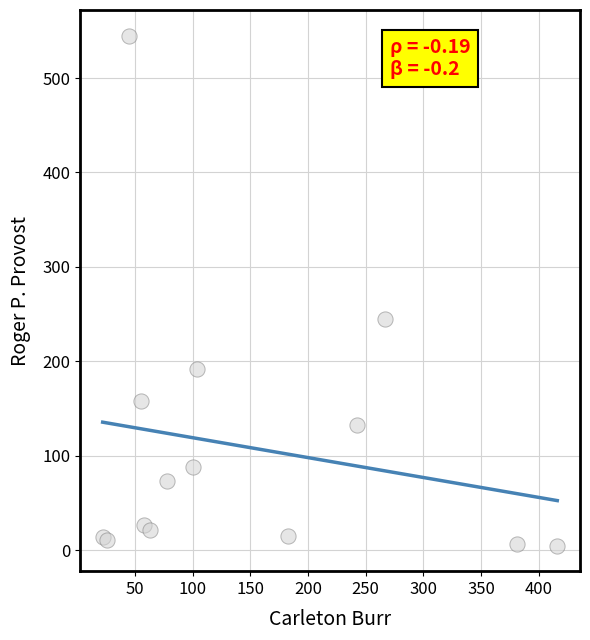

What Y value in the scatter plot is closest to 275?

245